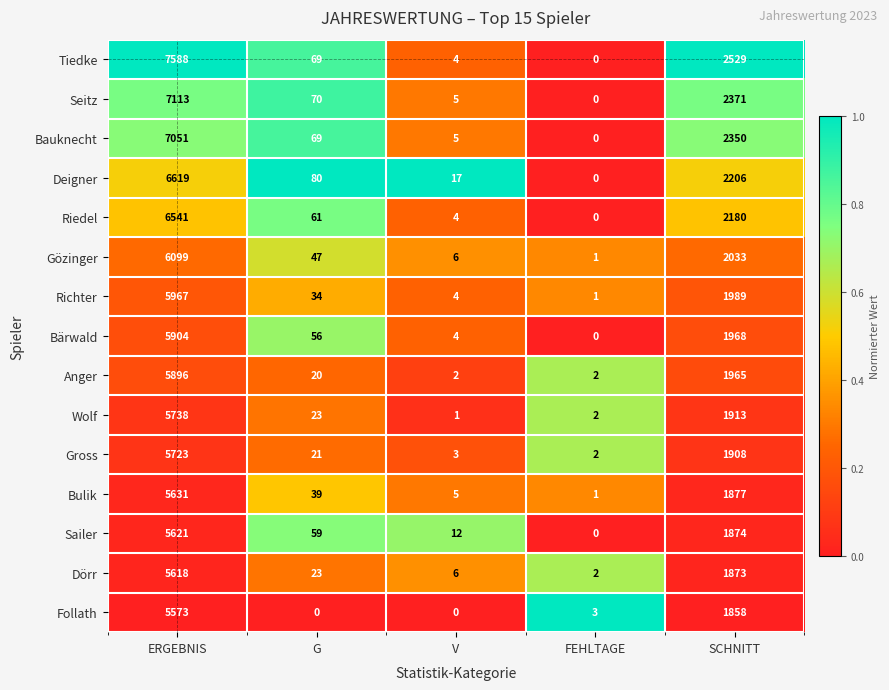

Is the value of Bulik at G greater than the value of Anger at FEHLTAGE?

Yes